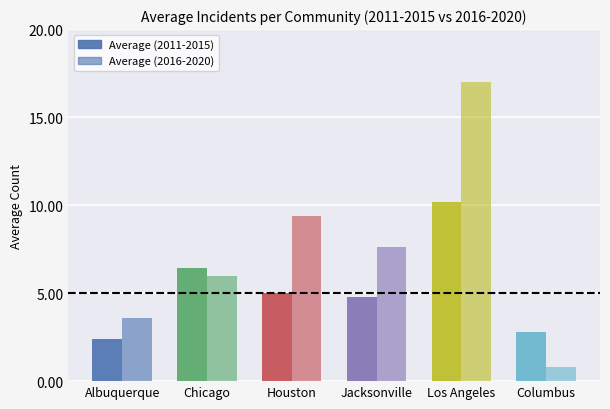

List the series in order of their overall mean, lowest first.

Average (2011-2015), Average (2016-2020)